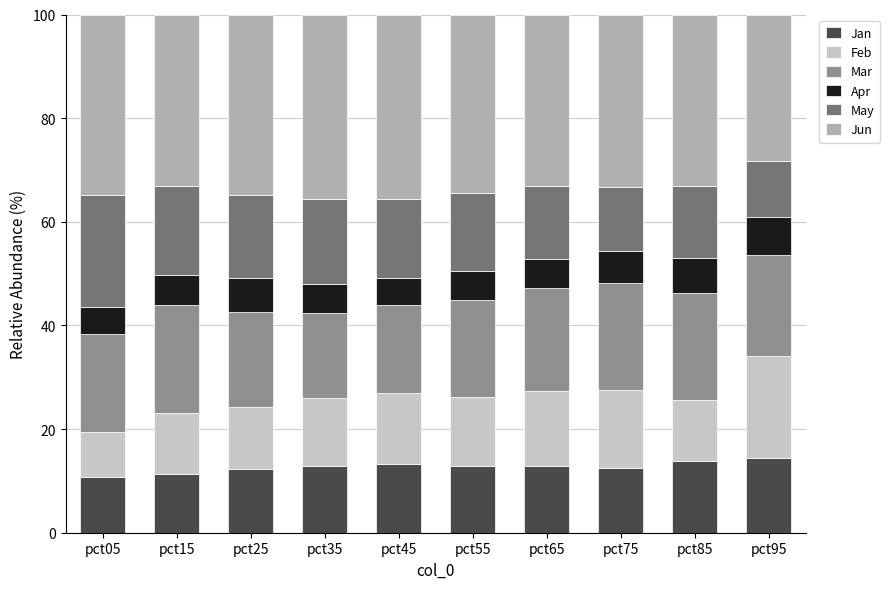

What is the total value across all series at pct05?

100.0